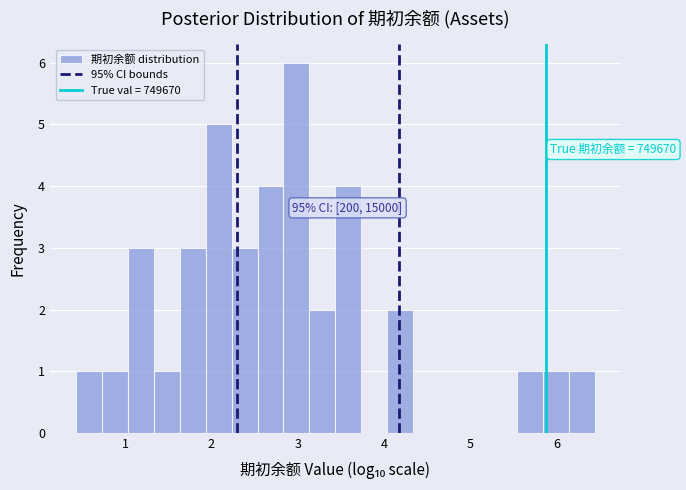

Read against the x-axis, roughly where is the centre of the tallest bar?

3.0